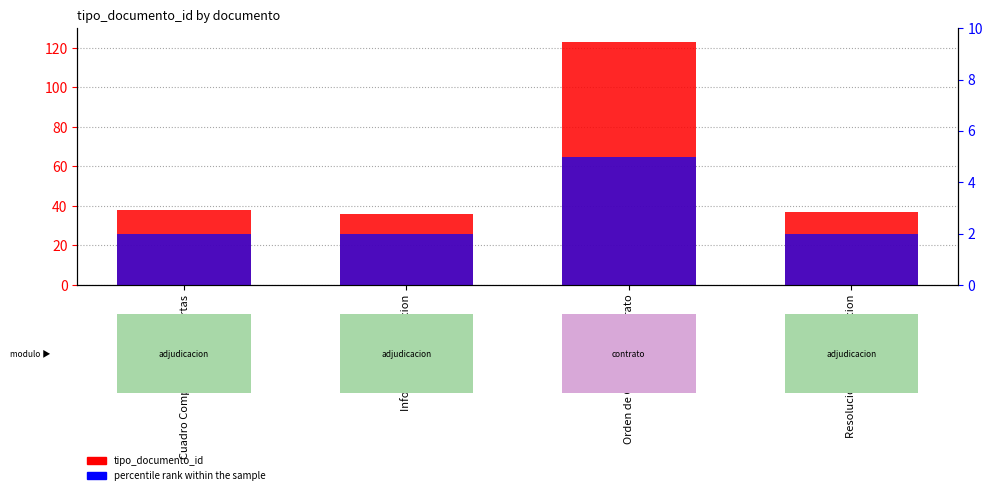

What is the average value of the tipo_documento_id series?

58